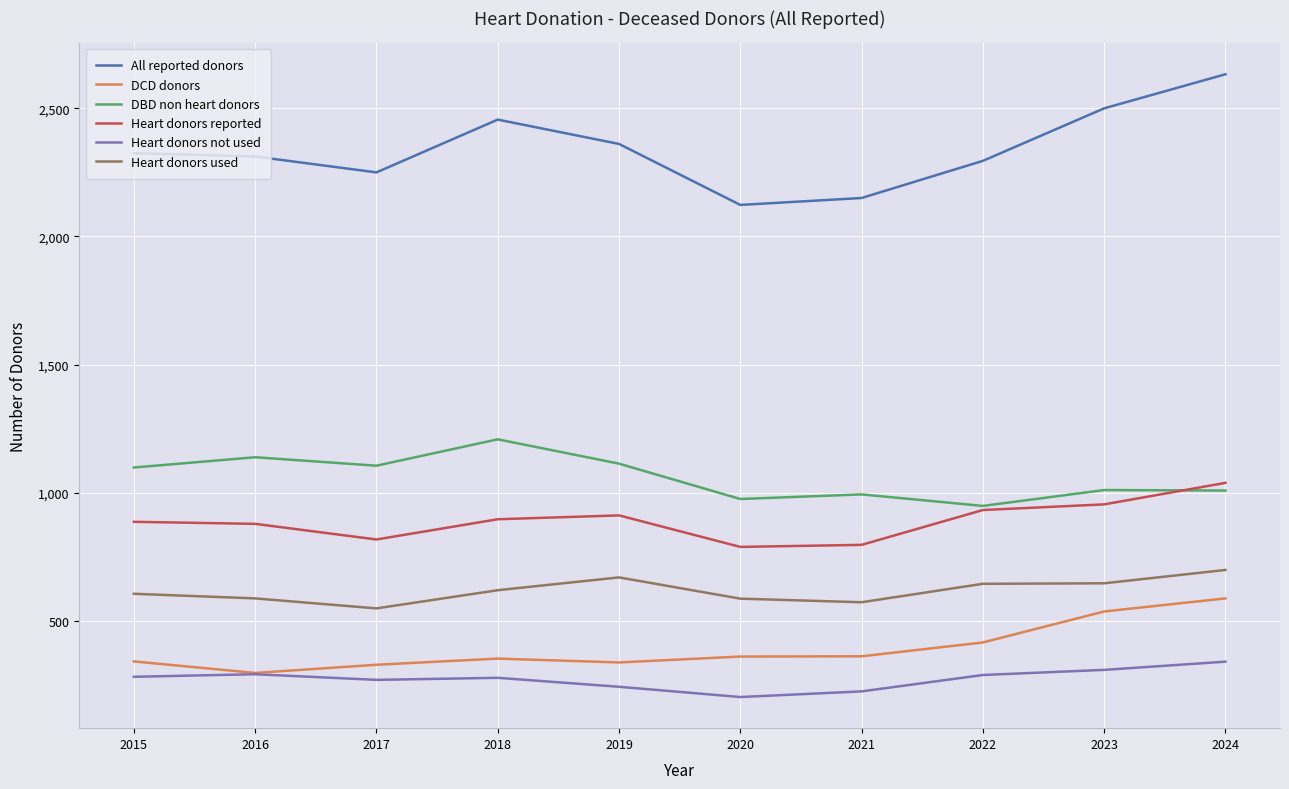

Rank the series by their maximum value, from lowest to highest.

Heart donors not used, DCD donors, Heart donors used, Heart donors reported, DBD non heart donors, All reported donors